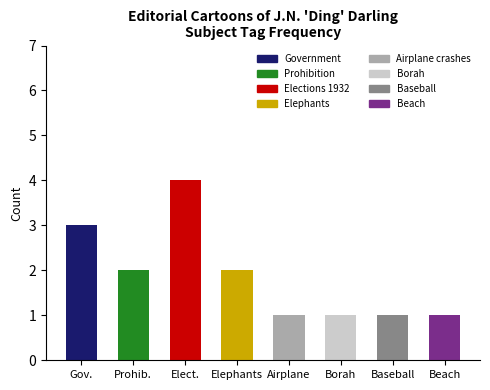

Where does the data first go above 2?

Gov.